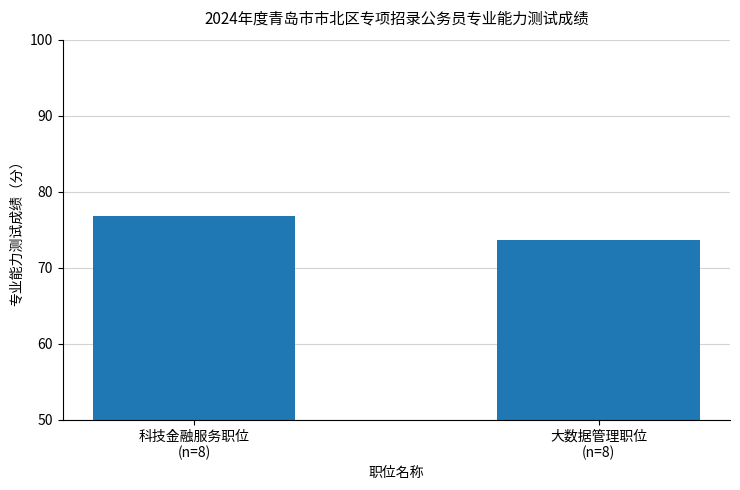

Reading left to right, transcribe all the data shown in this chart.

76.8	73.7